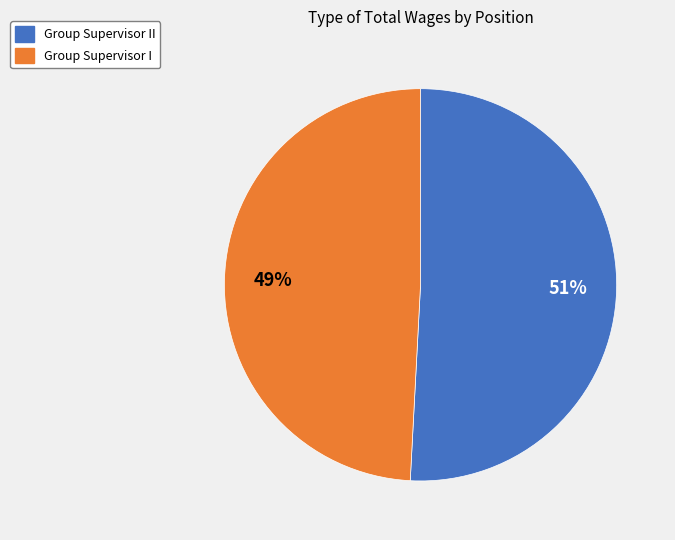

How many segments does this pie chart have?

2